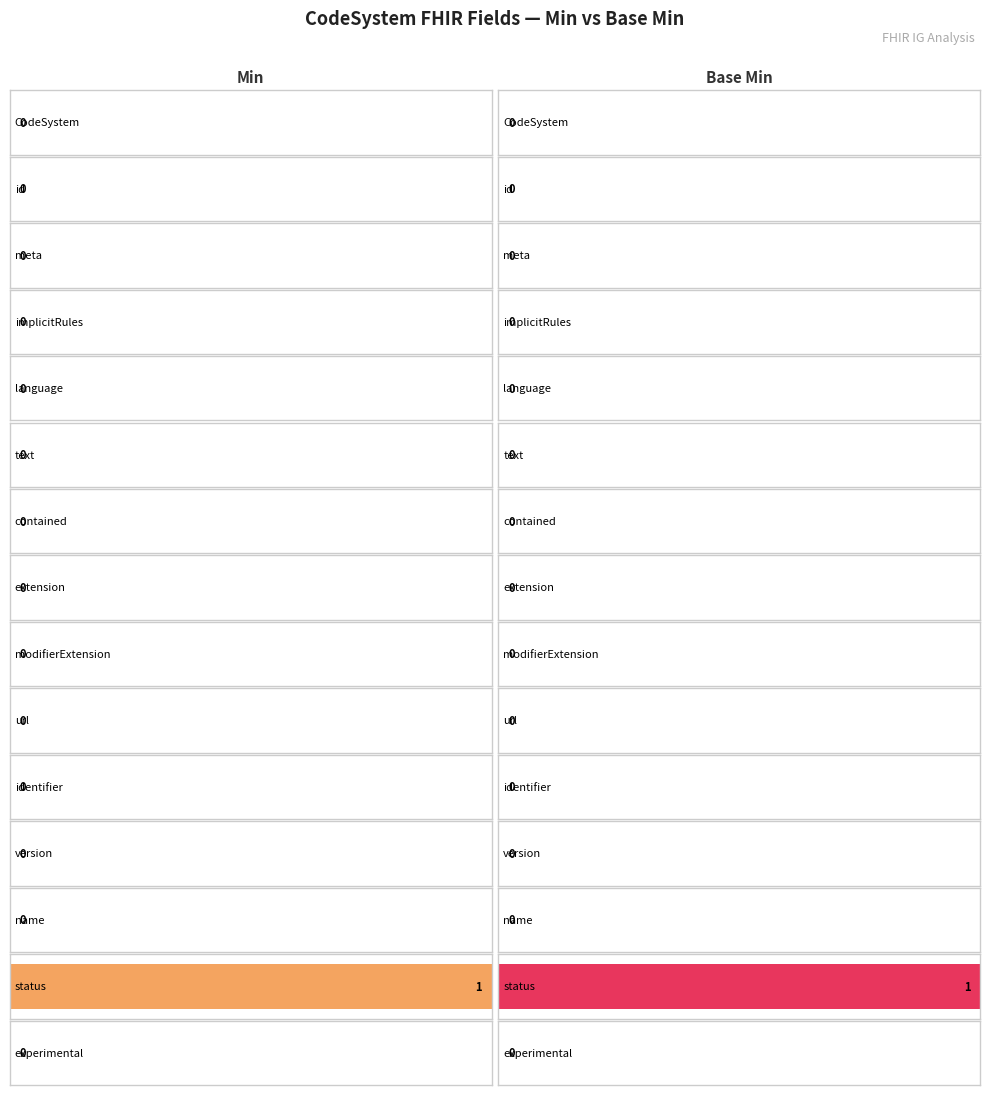

How many values in min are above zero?

1